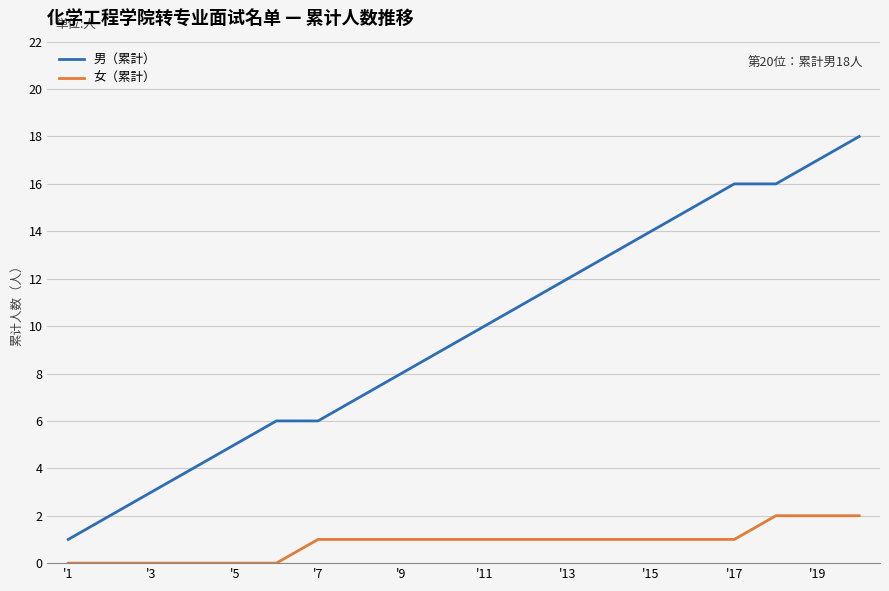

Rank the series by their maximum value, from lowest to highest.

女（累計）, 男（累計）